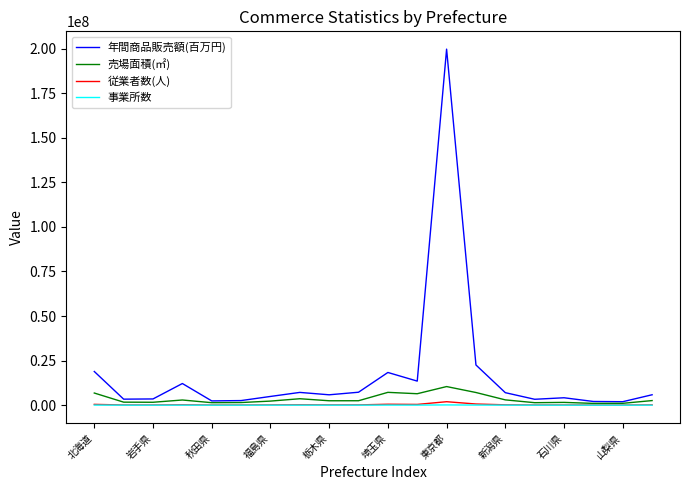

What is the maximum value shown in the chart?

199686845